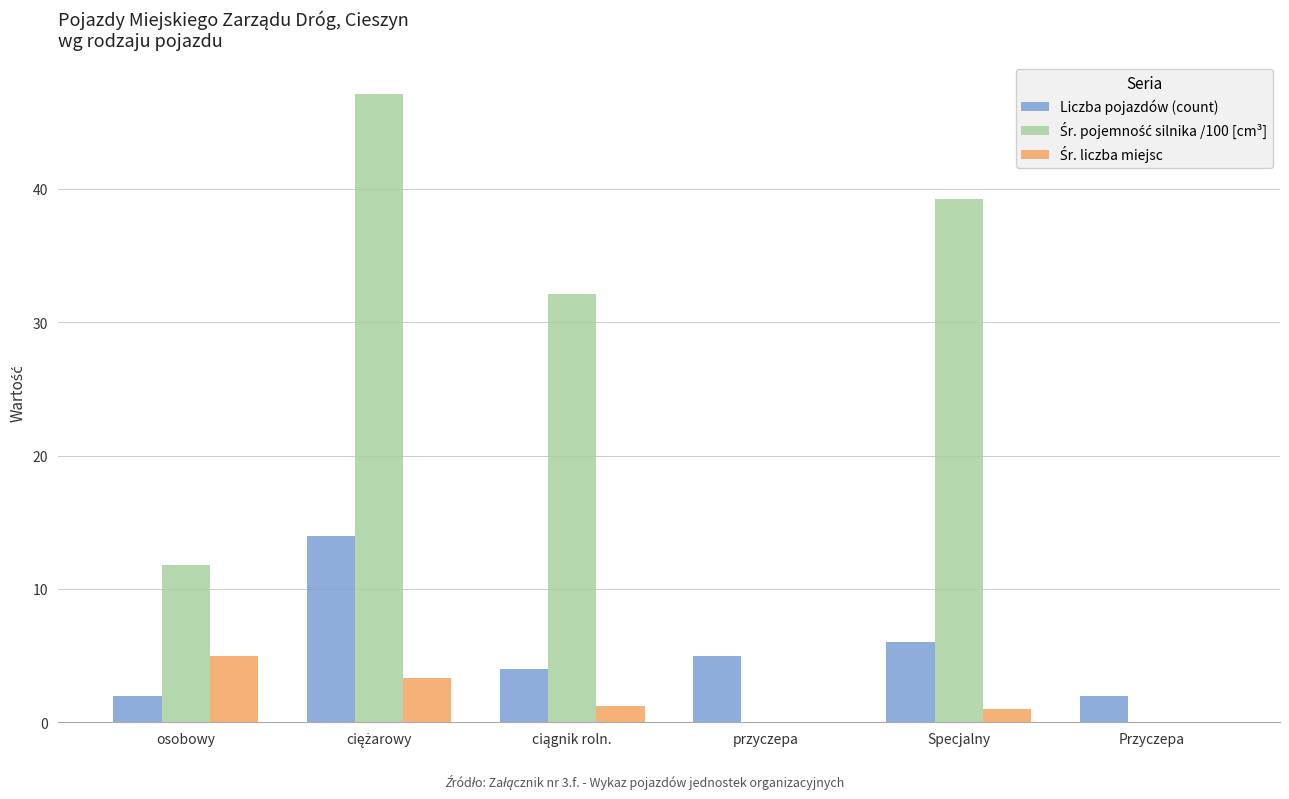

What is the approximate value of Liczba pojazdów (count) at Specjalny?

6.0